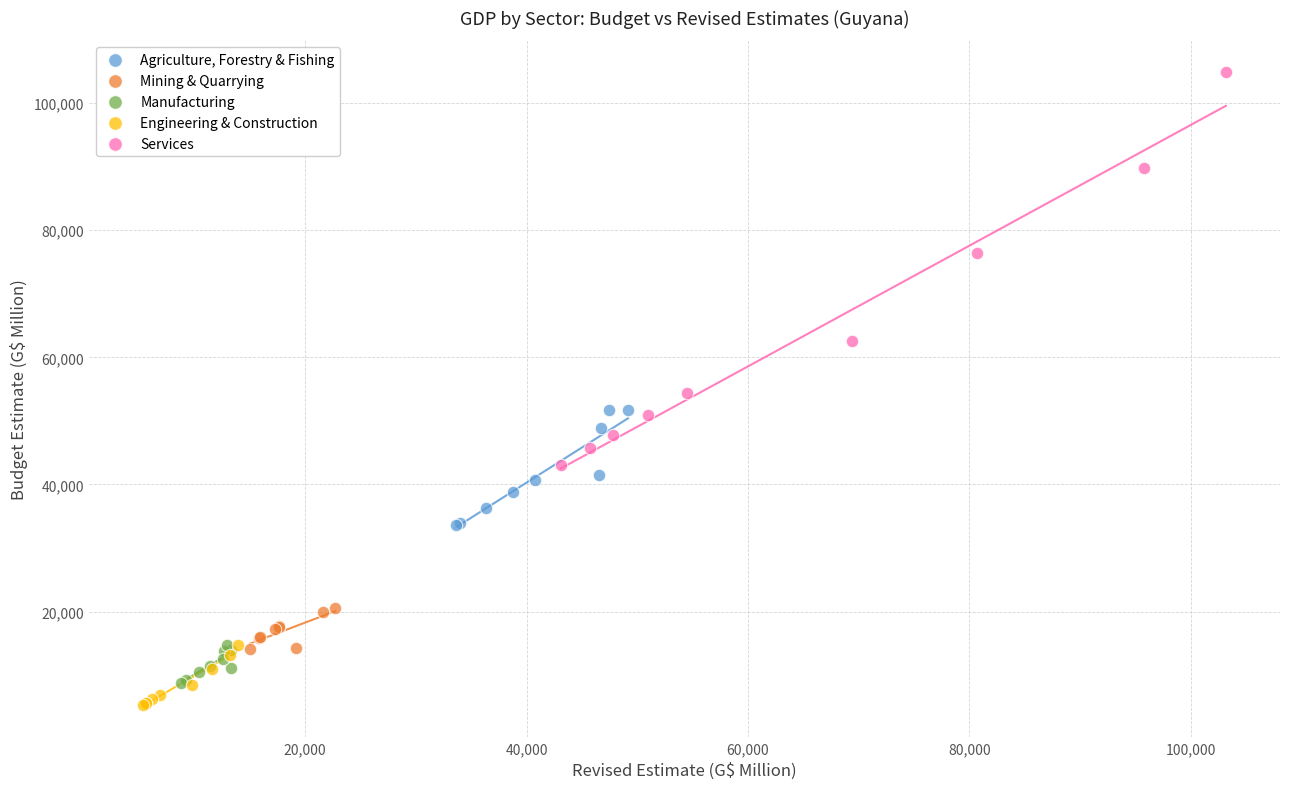

Which series contains the highest Y value?

Services